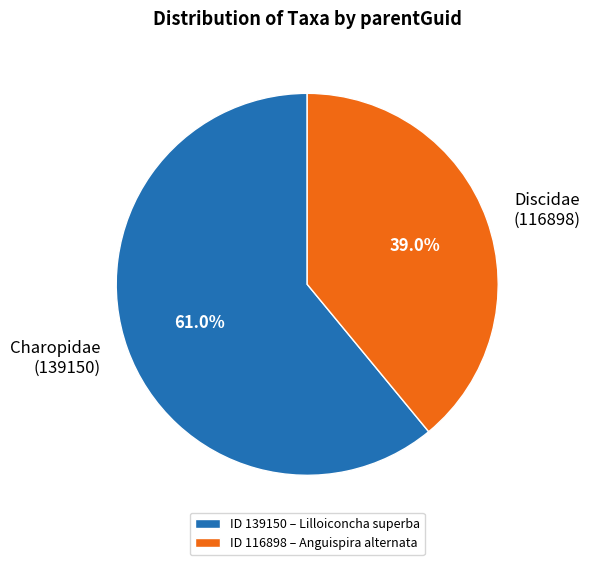

Is Discidae (116898) the majority of the pie?

No